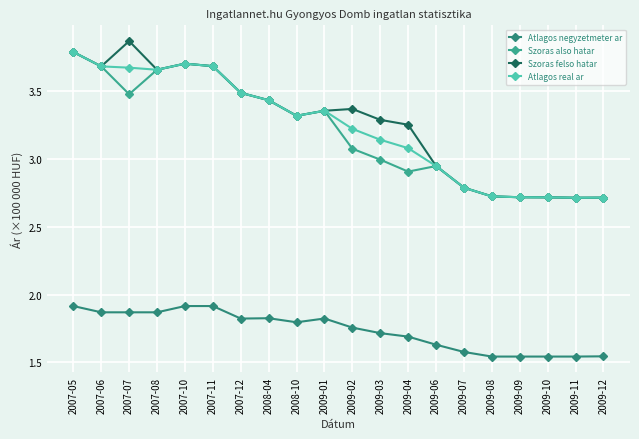

What position from the left is 2007-11?

6